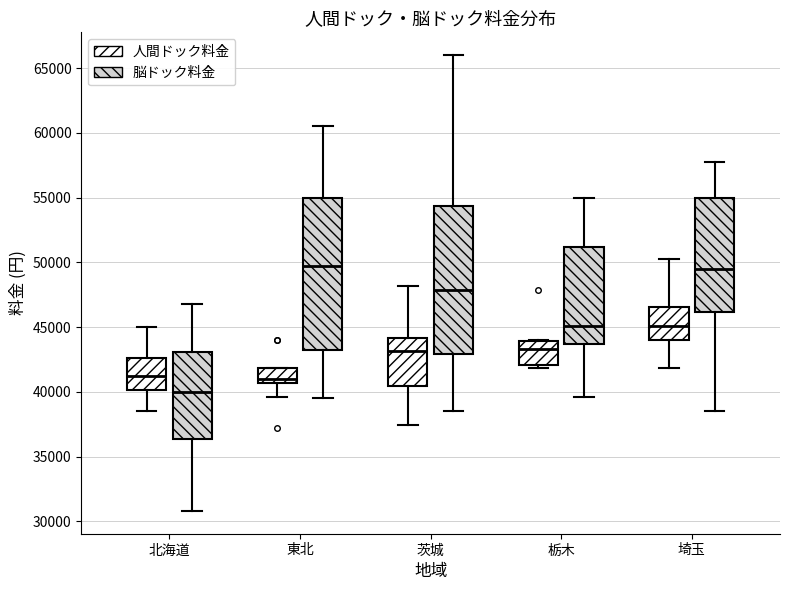

Reading left to right, read every box against the y-axis: the position of its median line, the range the box covers, and the ends of its whiskers. The values are not printed on the chart, so give them approximately, as read against the axis.

北海道 (人間ドック料金): median 41500, box 40000 to 42500, whiskers 38500 to 45000
北海道 (脳ドック料金): median 40000, box 36500 to 43000, whiskers 31000 to 47000
東北 (人間ドック料金): median 41000, box 40500 to 42000, whiskers 39500 to 42000
東北 (脳ドック料金): median 49500, box 43000 to 55000, whiskers 39500 to 60500
茨城 (人間ドック料金): median 43000, box 40500 to 44000, whiskers 37500 to 48000
茨城 (脳ドック料金): median 48000, box 43000 to 54500, whiskers 38500 to 66000
栃木 (人間ドック料金): median 43500, box 42000 to 44000, whiskers 42000 (just below the box's lower edge) to 44000
栃木 (脳ドック料金): median 45000, box 43500 to 51000, whiskers 39500 to 55000
埼玉 (人間ドック料金): median 45000, box 44000 to 46500, whiskers 42000 to 50500
埼玉 (脳ドック料金): median 49500, box 46000 to 55000, whiskers 38500 to 58000